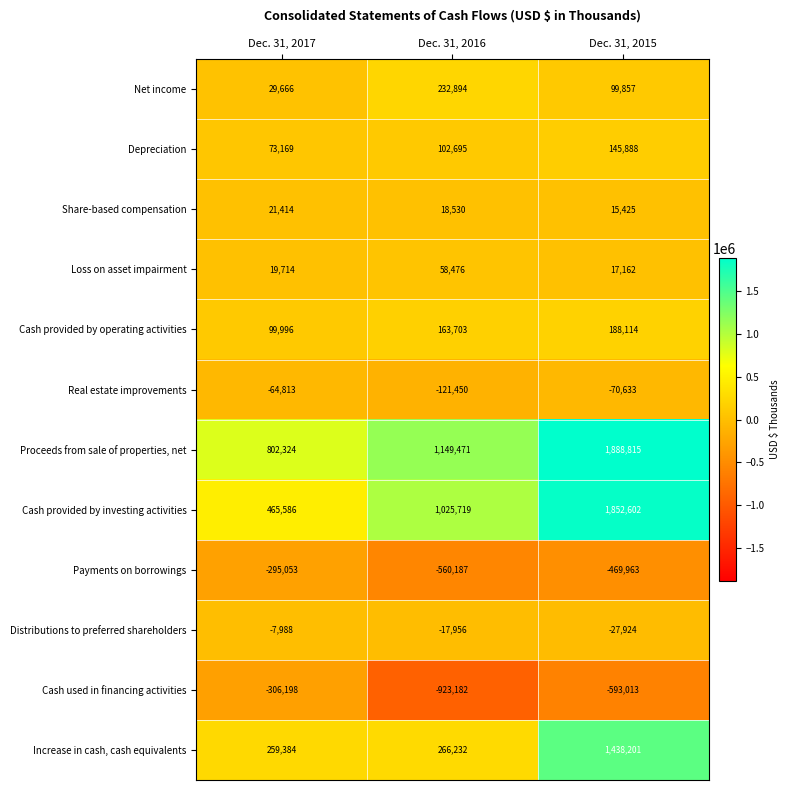

Between Dec. 31, 2016 and Dec. 31, 2015, which series saw the biggest shift?

Increase in cash, cash equivalents